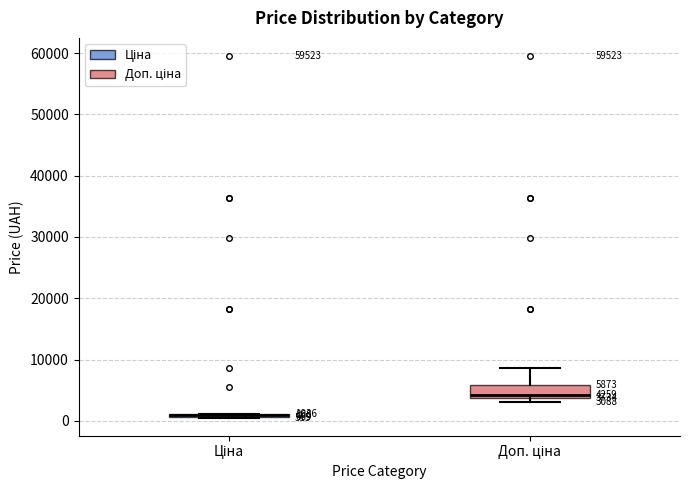

Comparing the boxes themselves (not the whiskers), which one is the tallest?

Доп. ціна